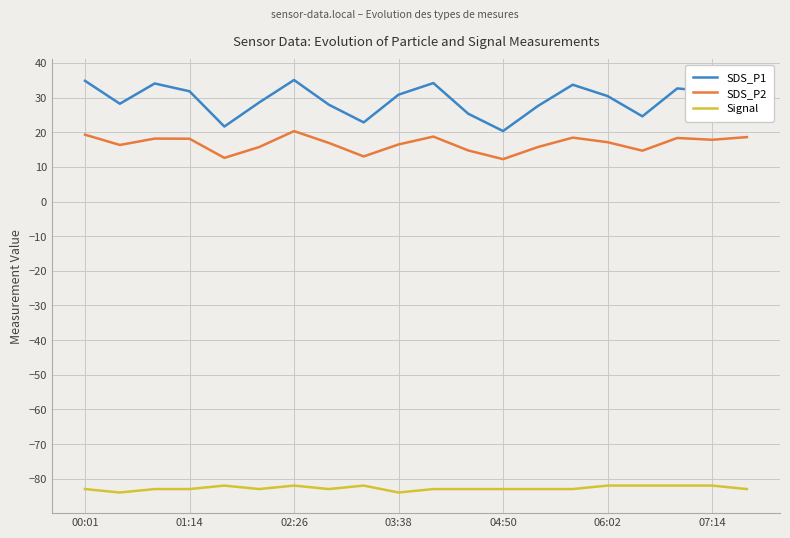

Which series has the widest spread of values?

SDS_P1